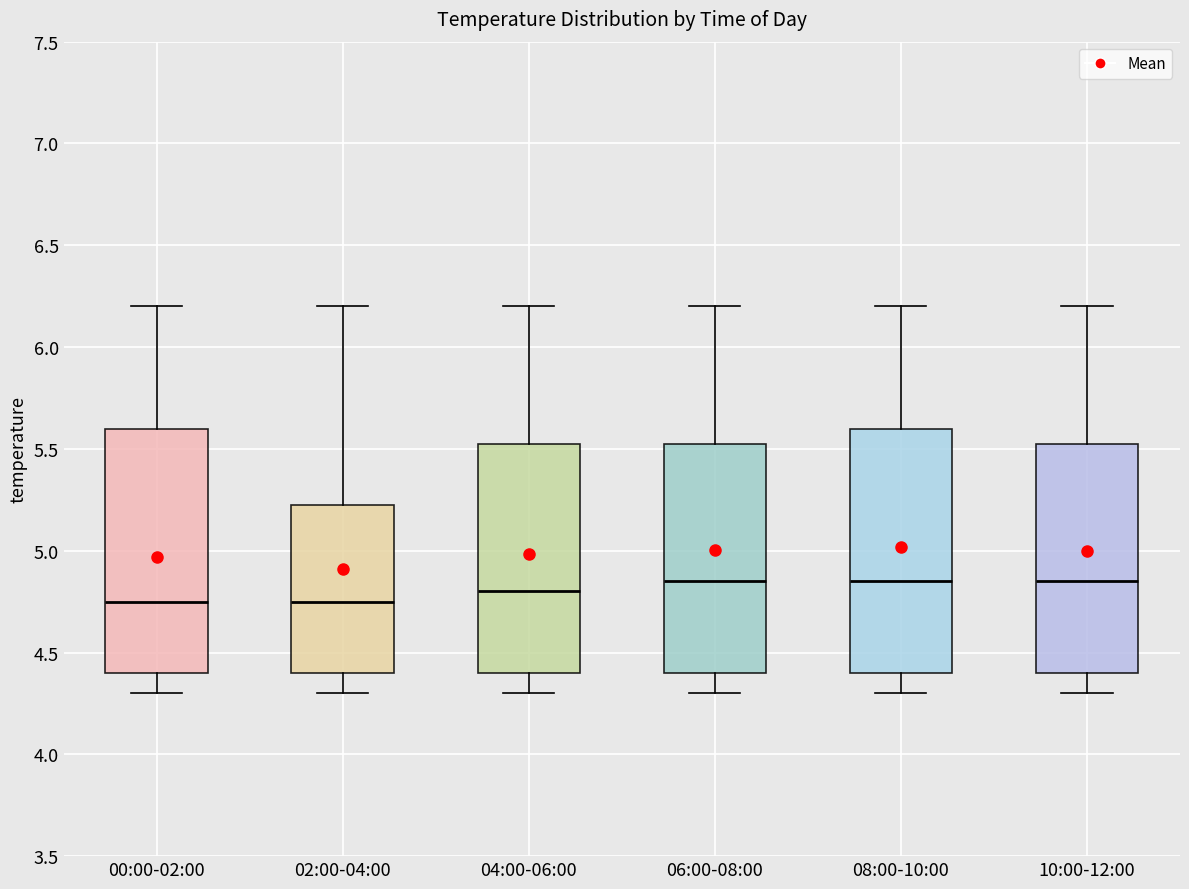

Where does the lower whisker of the box for 02:00-04:00 end on the y-axis? The values are not printed on the chart, so give them approximately, as read against the axis.

4.30